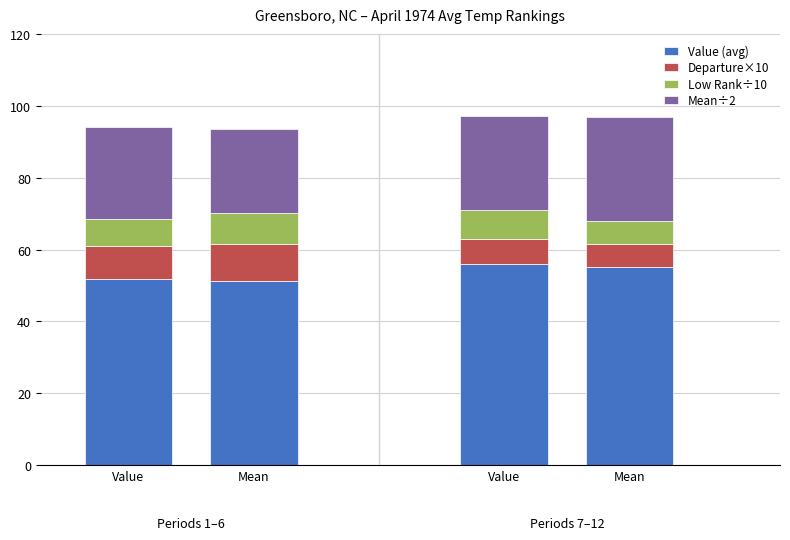

What is the difference between the second highest and minimum values in the Low Rank÷10 series?

1.6